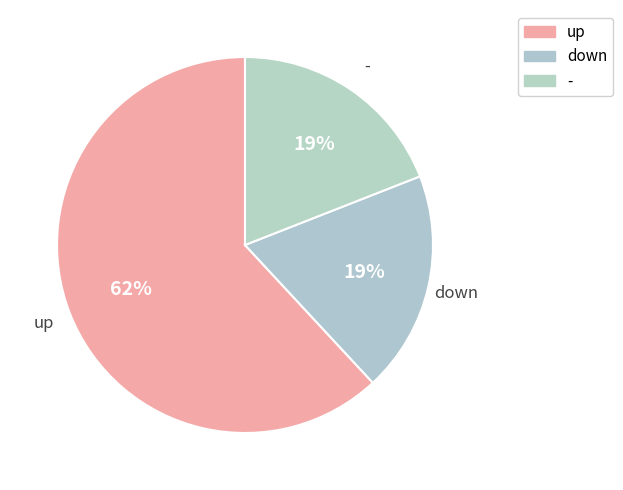

Count the number of slices in the pie.

3